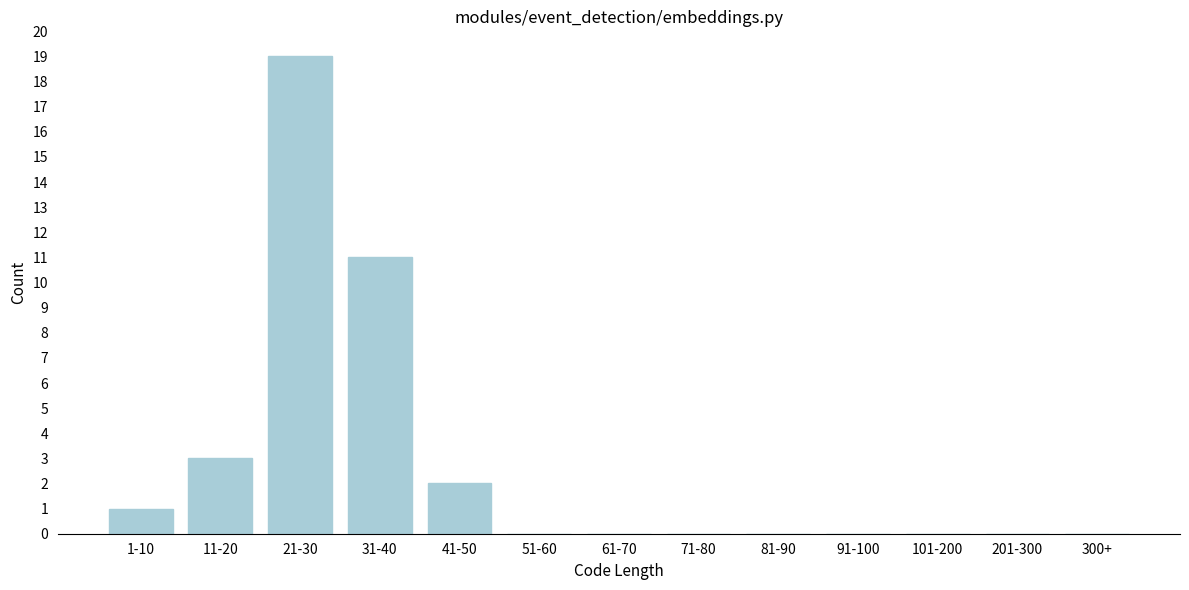

Reading left to right, transcribe all the data shown in this chart.

1-10=1	11-20=3	21-30=19	31-40=11	41-50=2	51-60=0	61-70=0	71-80=0	81-90=0	91-100=0	101-200=0	201-300=0	300+=0